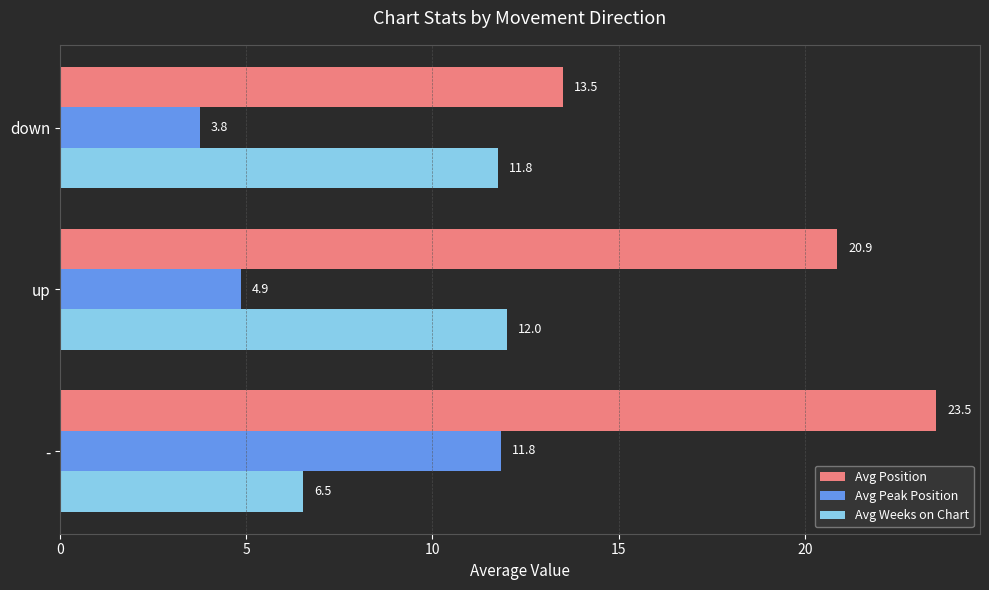

What is the spread (max minus min) of values at up?

16.0